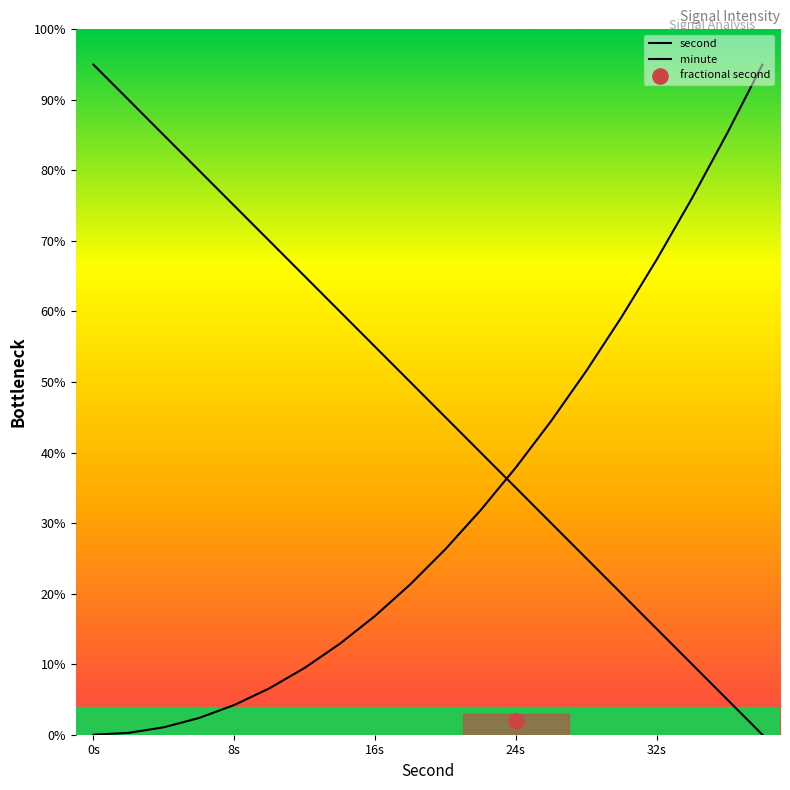

Is the value of minute at 10 greater than the value of second at 10?

No